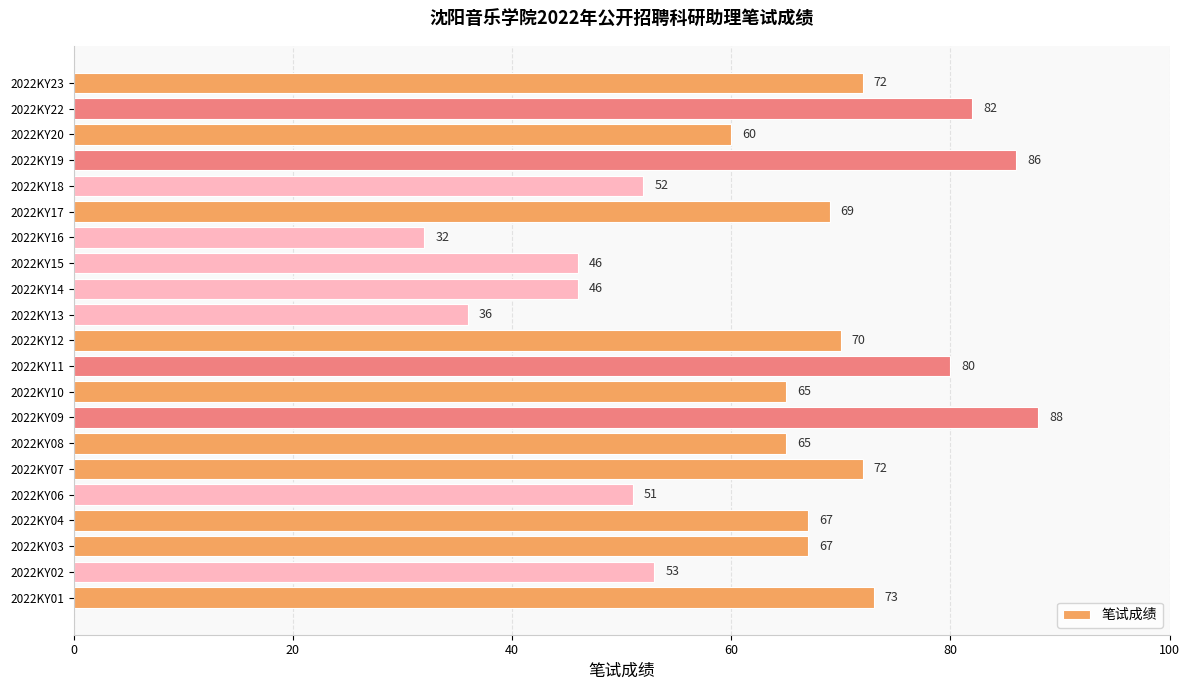

Between 2022KY11 and 2022KY23, which is larger?

2022KY11